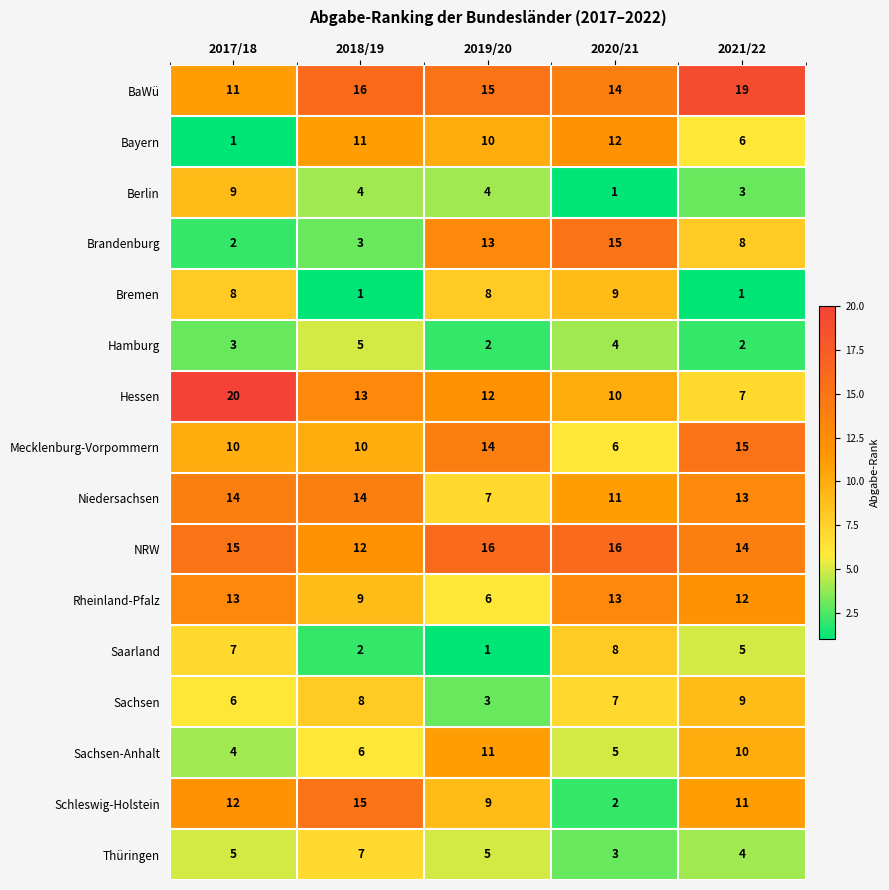

At 2021/22, list the series in order from largest to smallest.

BaWü, Mecklenburg-Vorpommern, NRW, Niedersachsen, Rheinland-Pfalz, Schleswig-Holstein, Sachsen-Anhalt, Sachsen, Brandenburg, Hessen, Bayern, Saarland, Thüringen, Berlin, Hamburg, Bremen